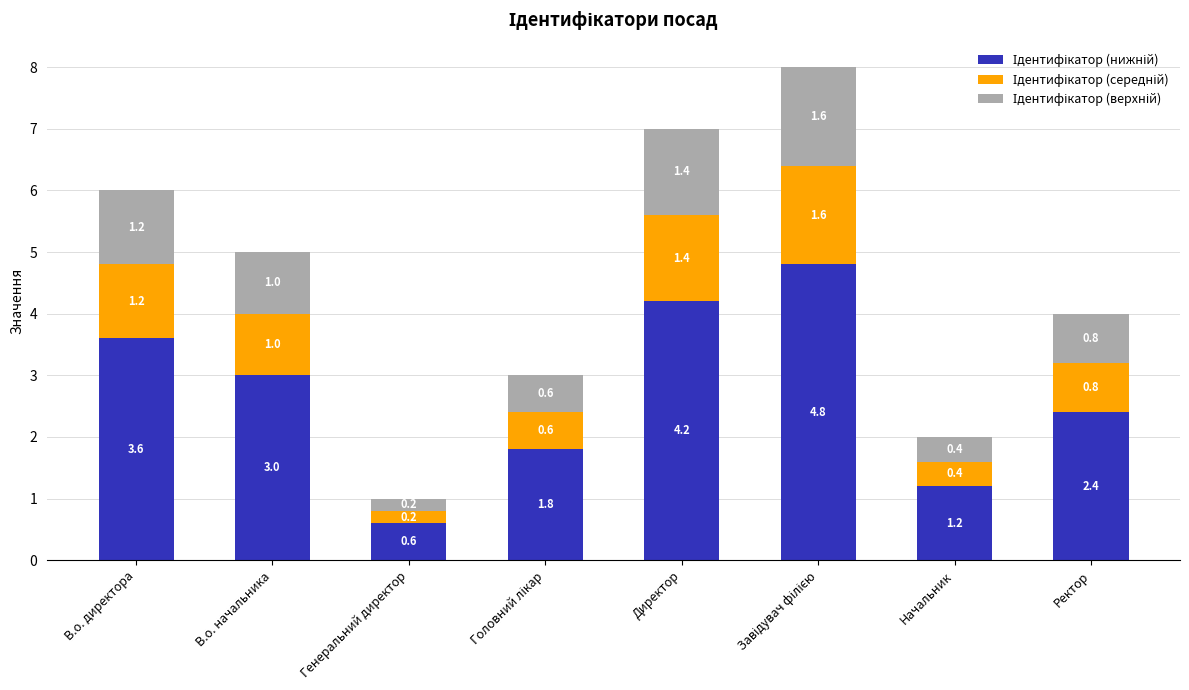

What is the total value across all series at Генеральний директор?

1.0